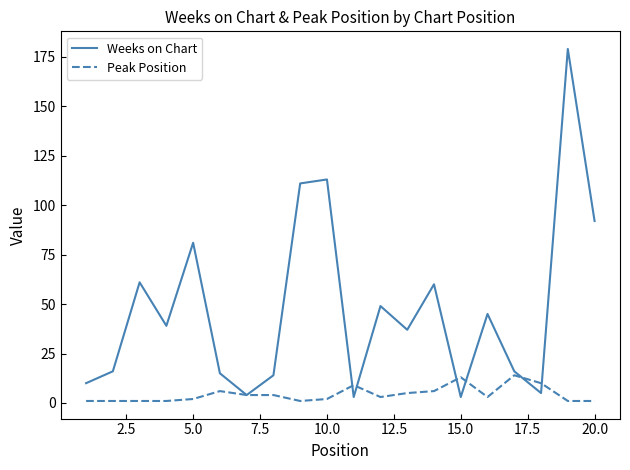

What are all the series names shown in the legend?

Weeks on Chart, Peak Position